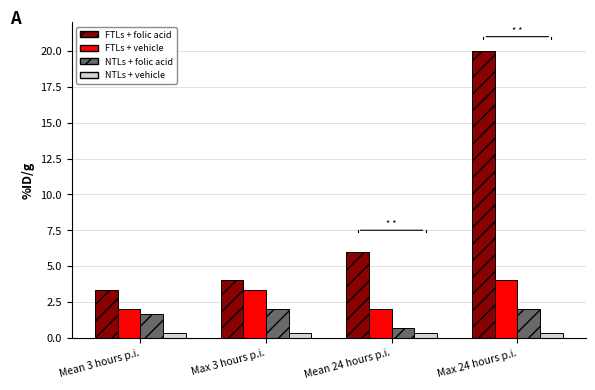

How many series are shown in this chart?

4